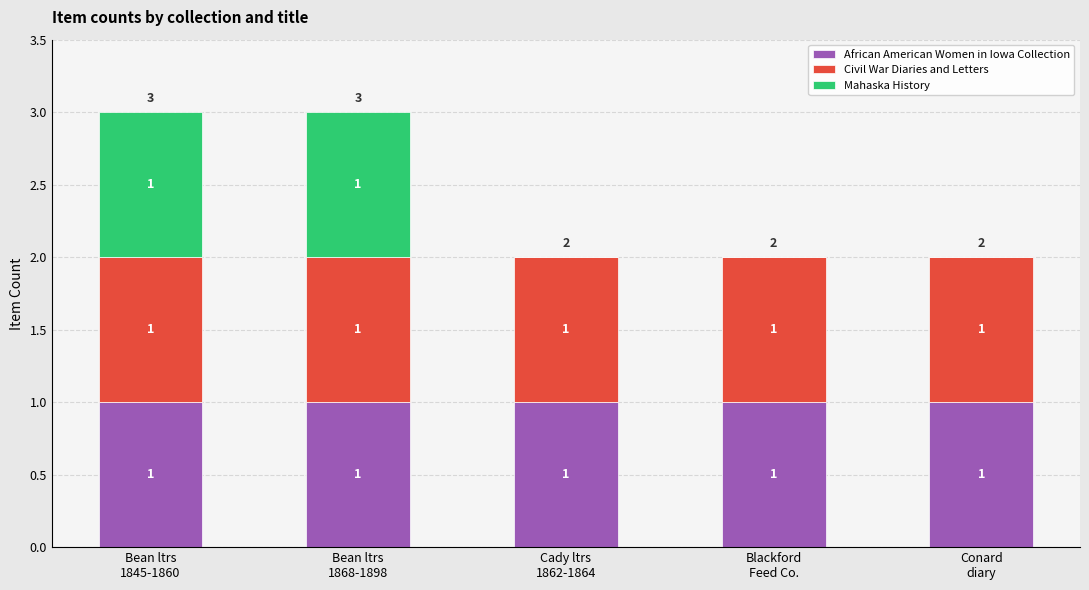

What is the sum of all African American Women in Iowa Collection values?

5